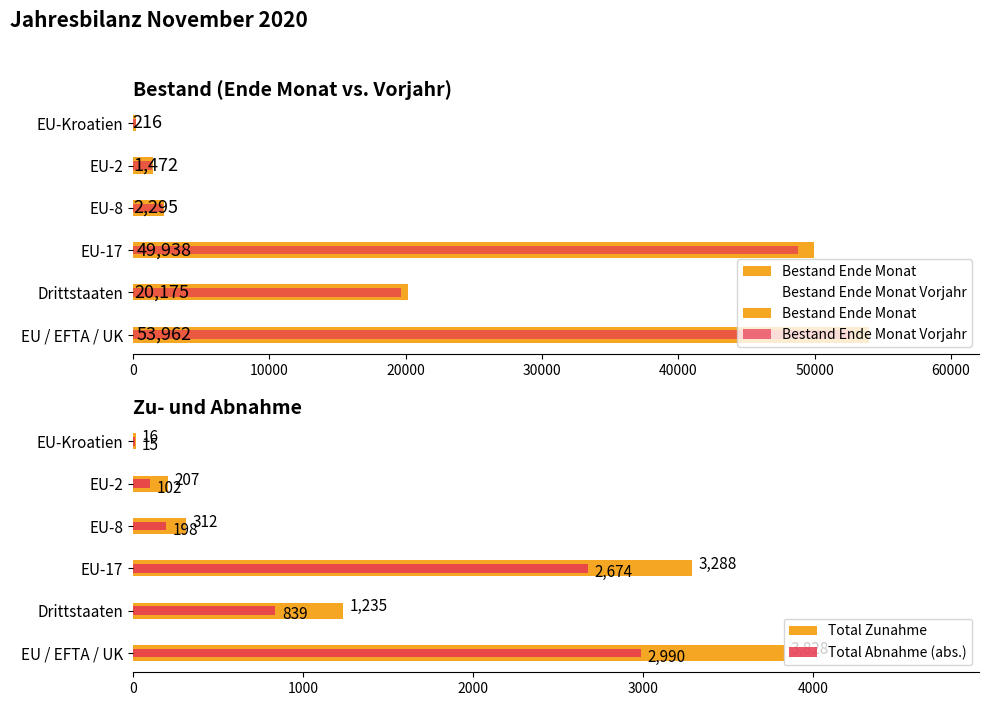

Rank the series at 0 from lowest to highest value.

Total Abnahme (abs.), Total Zunahme, Bestand Ende Monat Vorjahr, Bestand Ende Monat